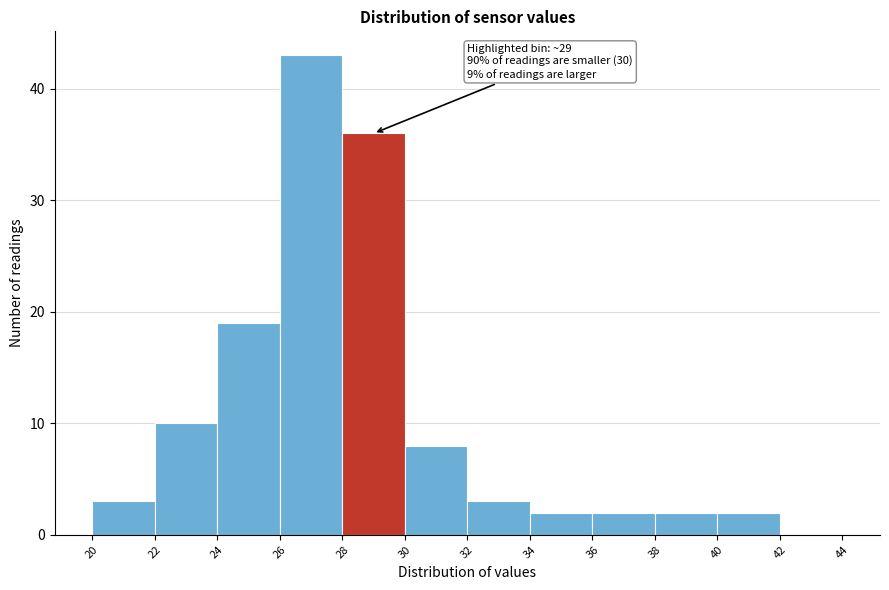

Over which range of the x-axis is the bar tallest?

26 to 28